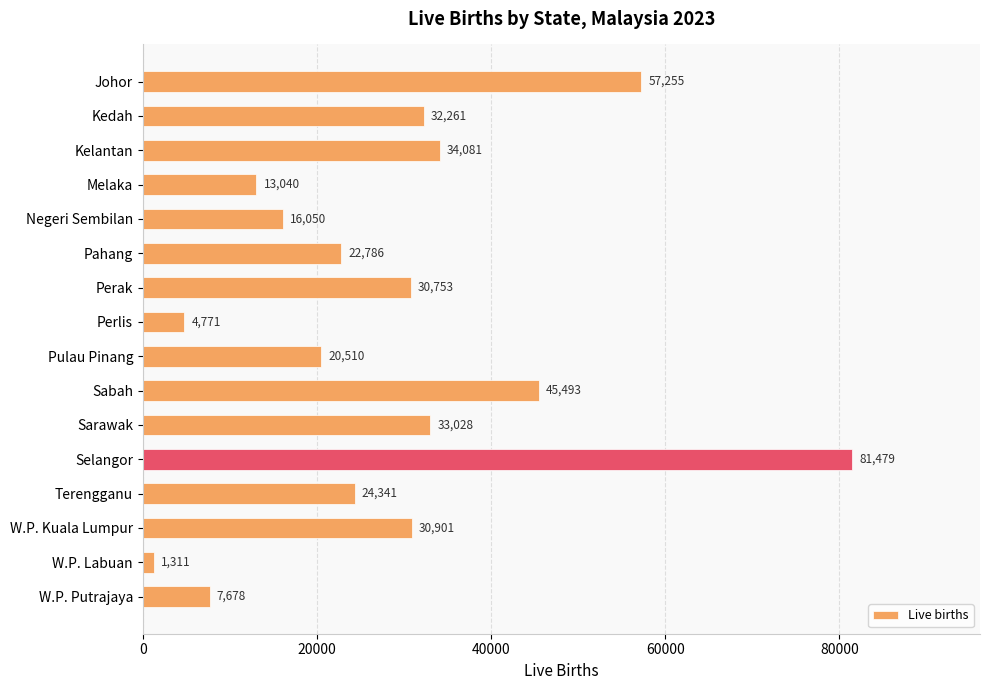

Rank the categories by value from lowest to highest.

W.P. Labuan, Perlis, W.P. Putrajaya, Melaka, Negeri Sembilan, Pulau Pinang, Pahang, Terengganu, Perak, W.P. Kuala Lumpur, Kedah, Sarawak, Kelantan, Sabah, Johor, Selangor